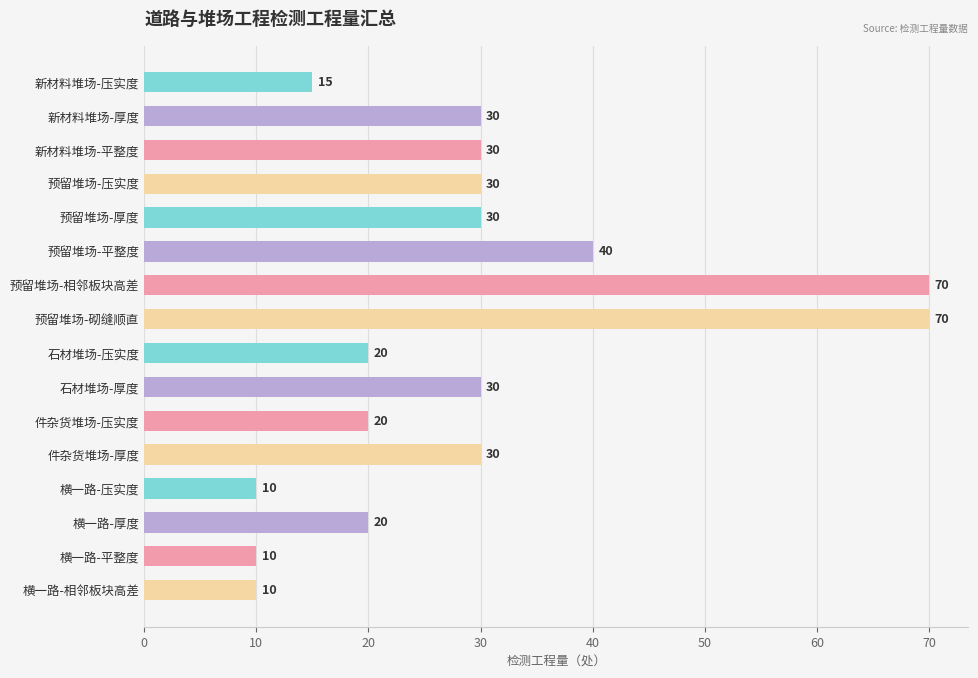

What is the greatest value displayed?

70